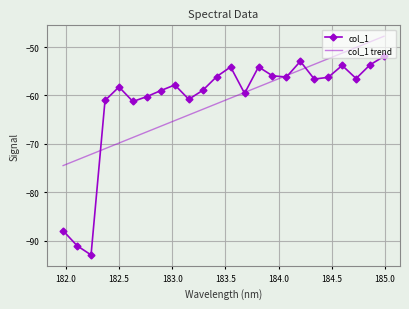

Rank the series by their maximum value, from lowest to highest.

col_1, col_1 trend